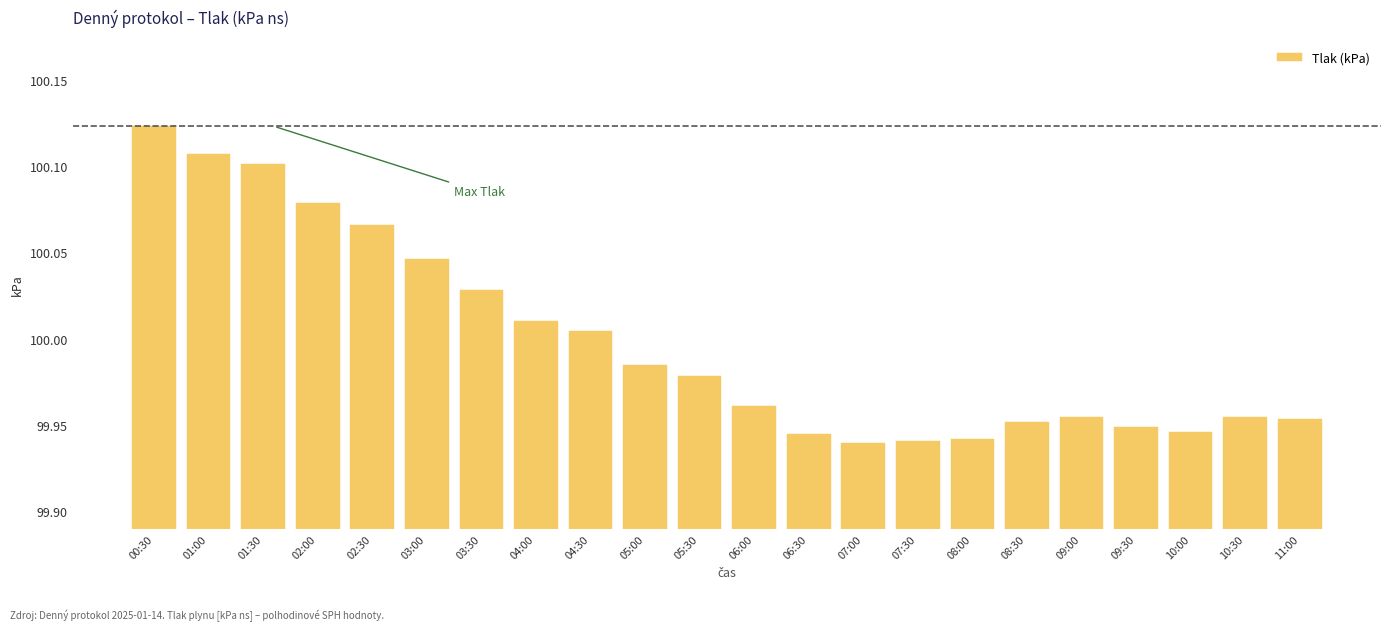

At which category does the chart reach its peak across all series?

00:30